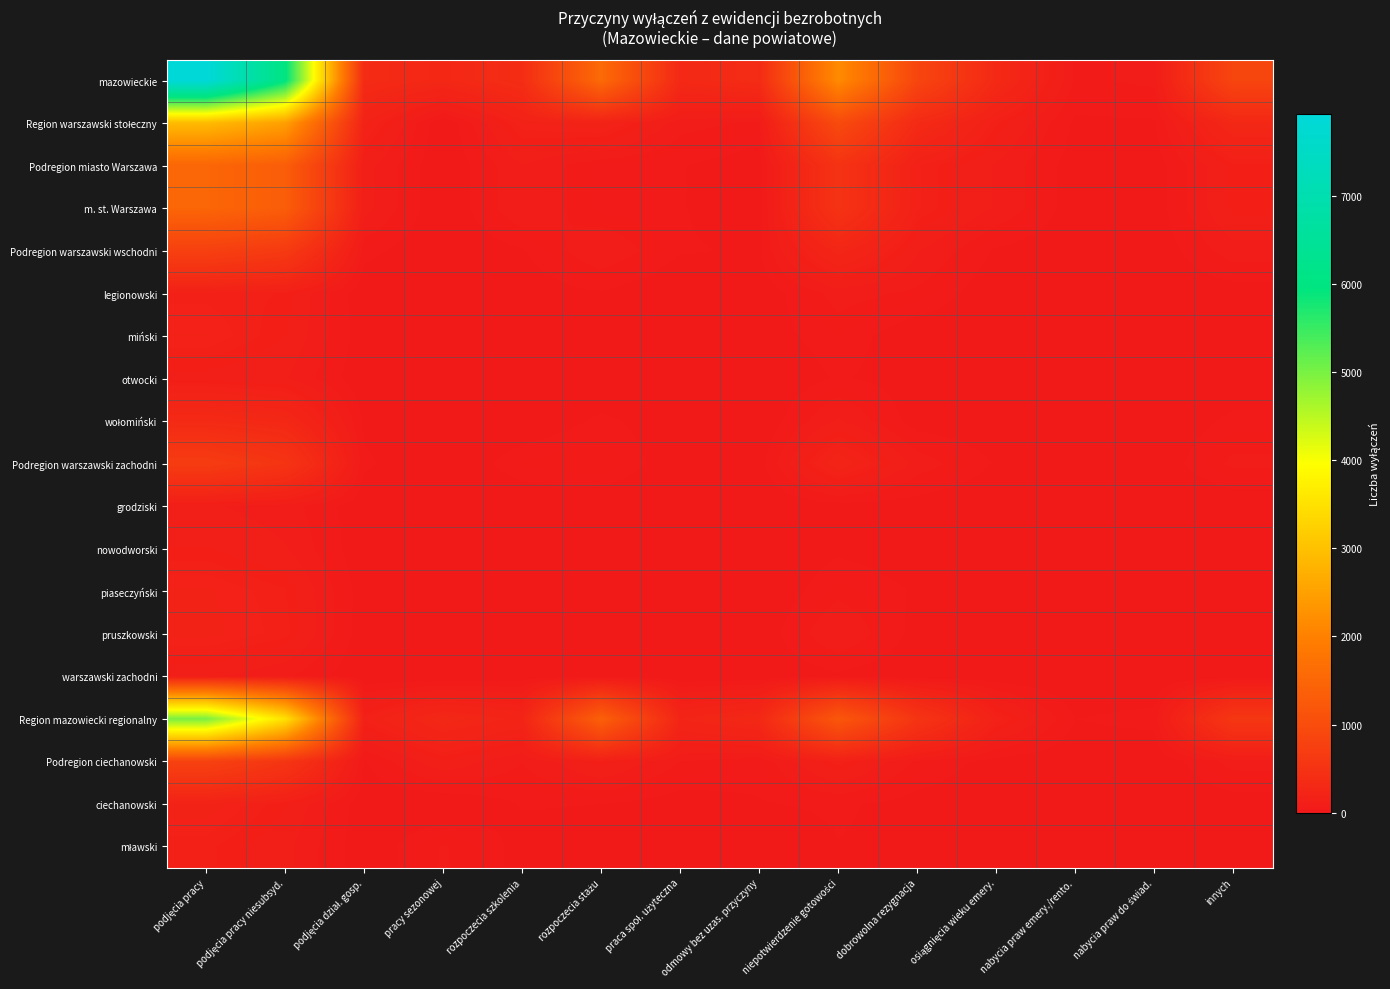

Rank the series at pracy sezonowej from highest to lowest value.

mazowieckie, Region mazowiecki regionalny, Podregion ciechanowski, mławski, Region warszawski stołeczny, Podregion miasto Warszawa, m. st. Warszawa, Podregion warszawski wschodni, legionowski, miński, otwocki, wołomiński, Podregion warszawski zachodni, grodziski, nowodworski, piaseczyński, pruszkowski, warszawski zachodni, ciechanowski